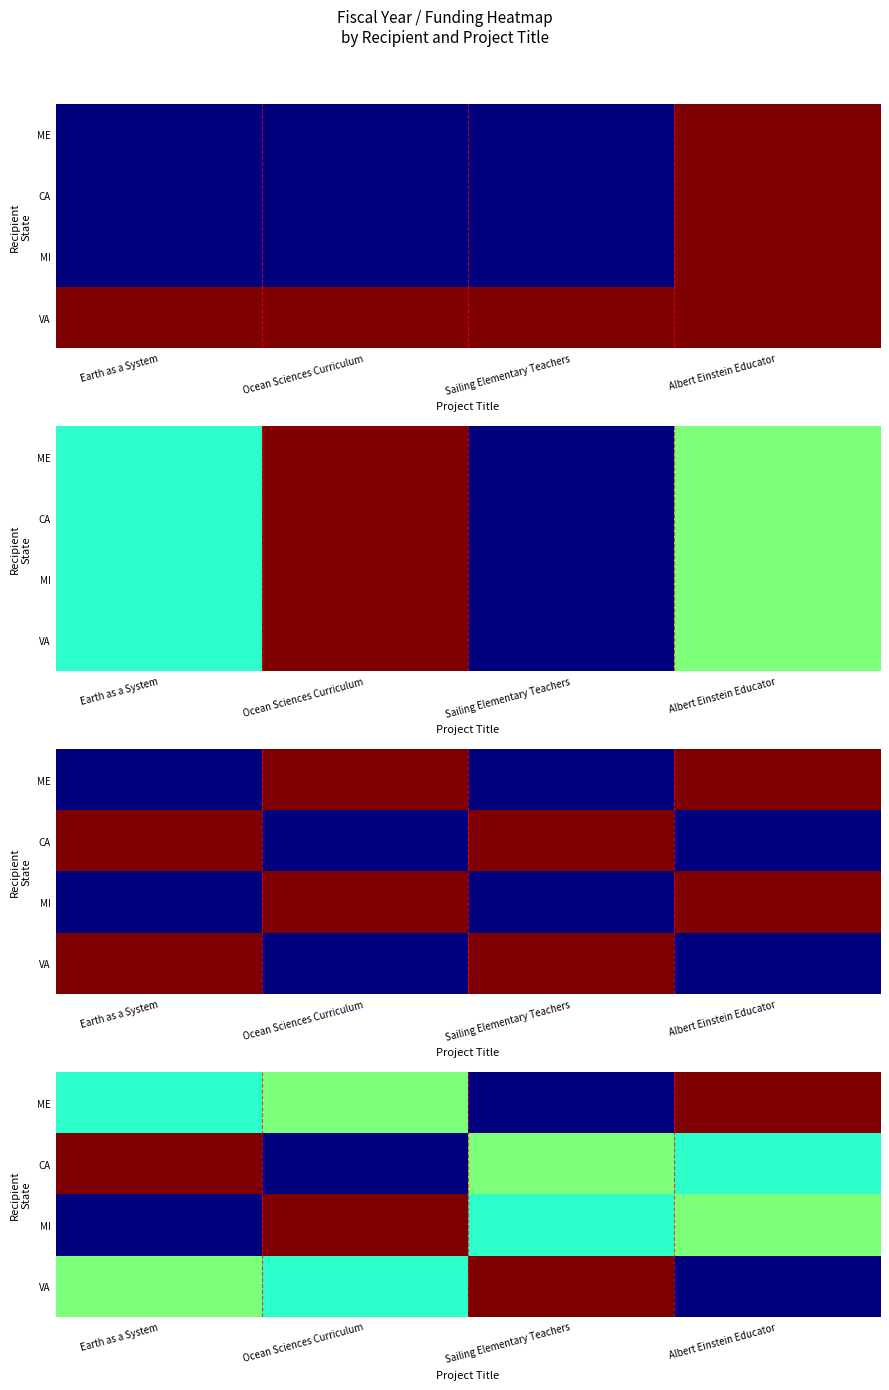

List the labels in order of VA value, smallest first.

Albert Einstein Educator, Ocean Sciences Curriculum, Earth as a System, Sailing Elementary Teachers